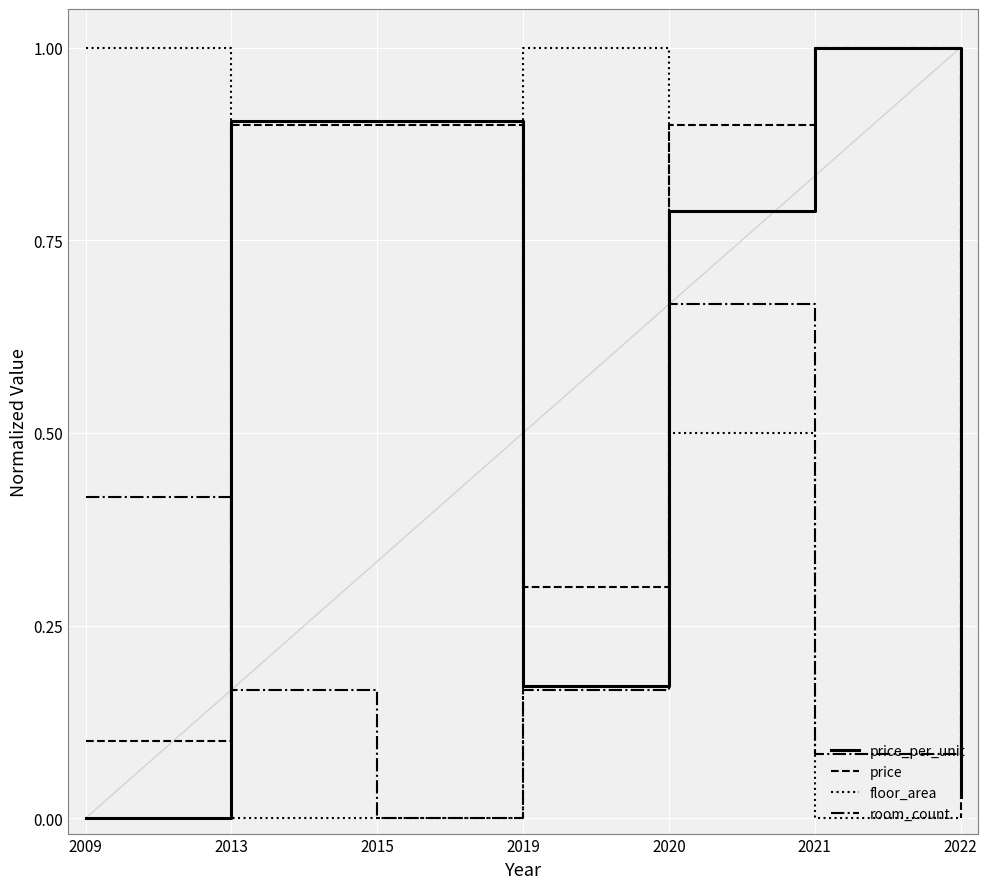

How many lines are shown in the chart?

4